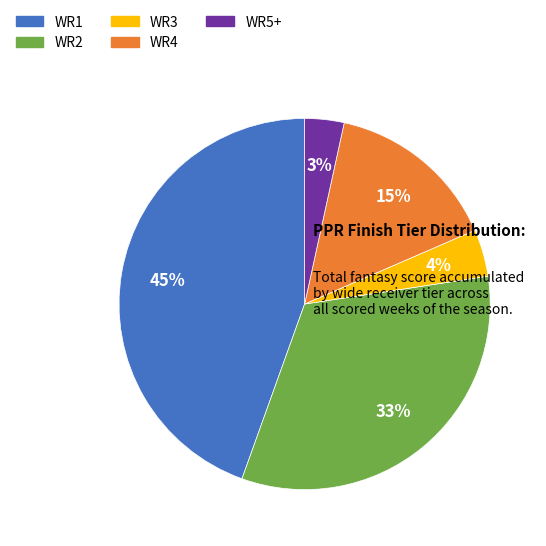

To the nearest percent, what is the combined percentage of WR4 and WR3?

19%